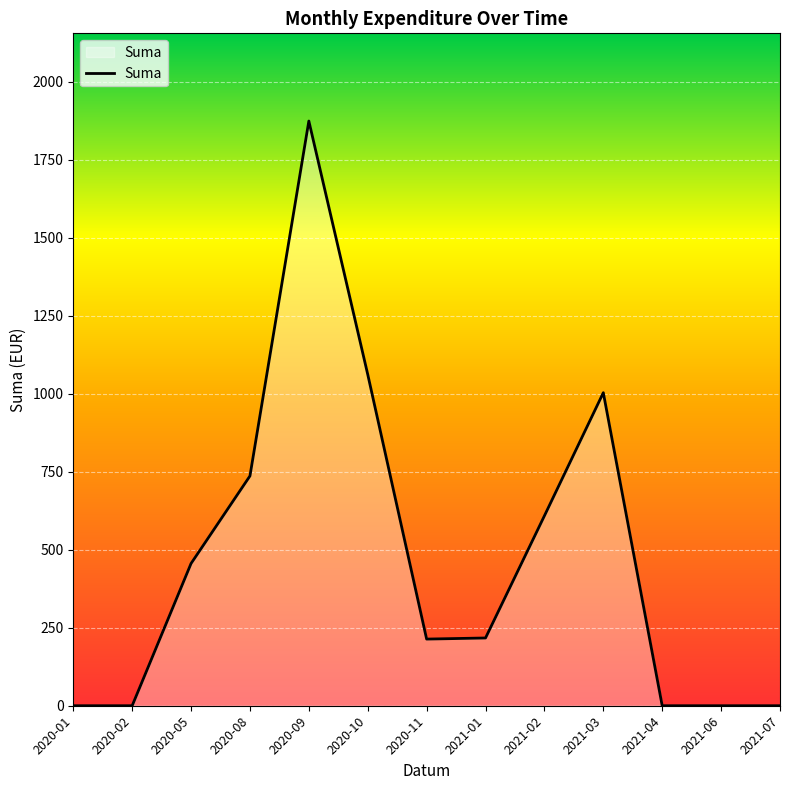

What is the maximum value shown in the chart?

1874.4